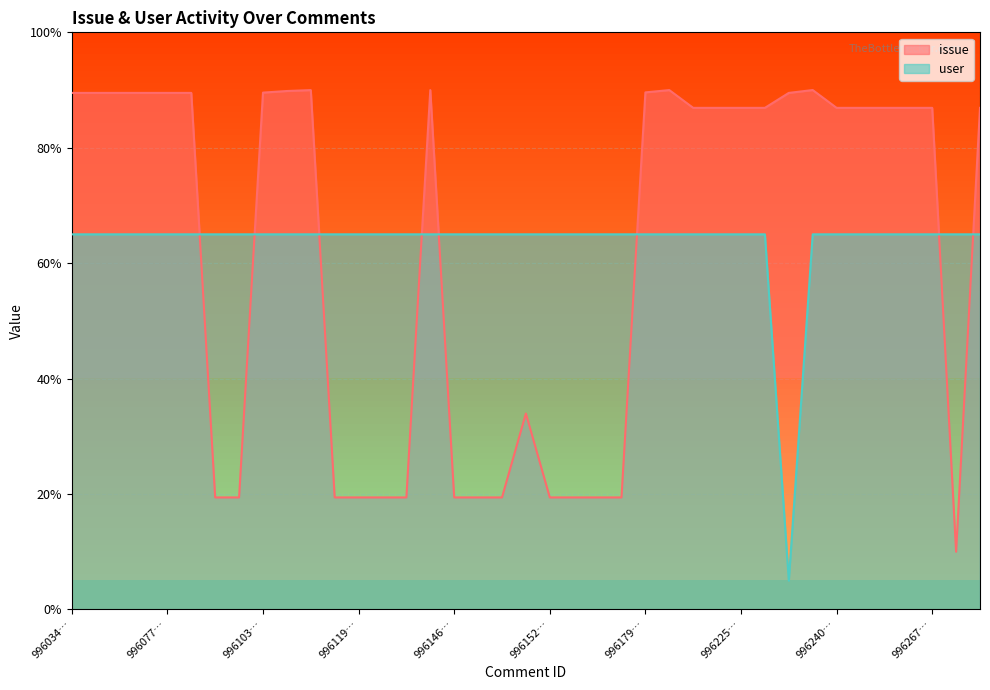

At how many categories does at least one series exceed 66?

24